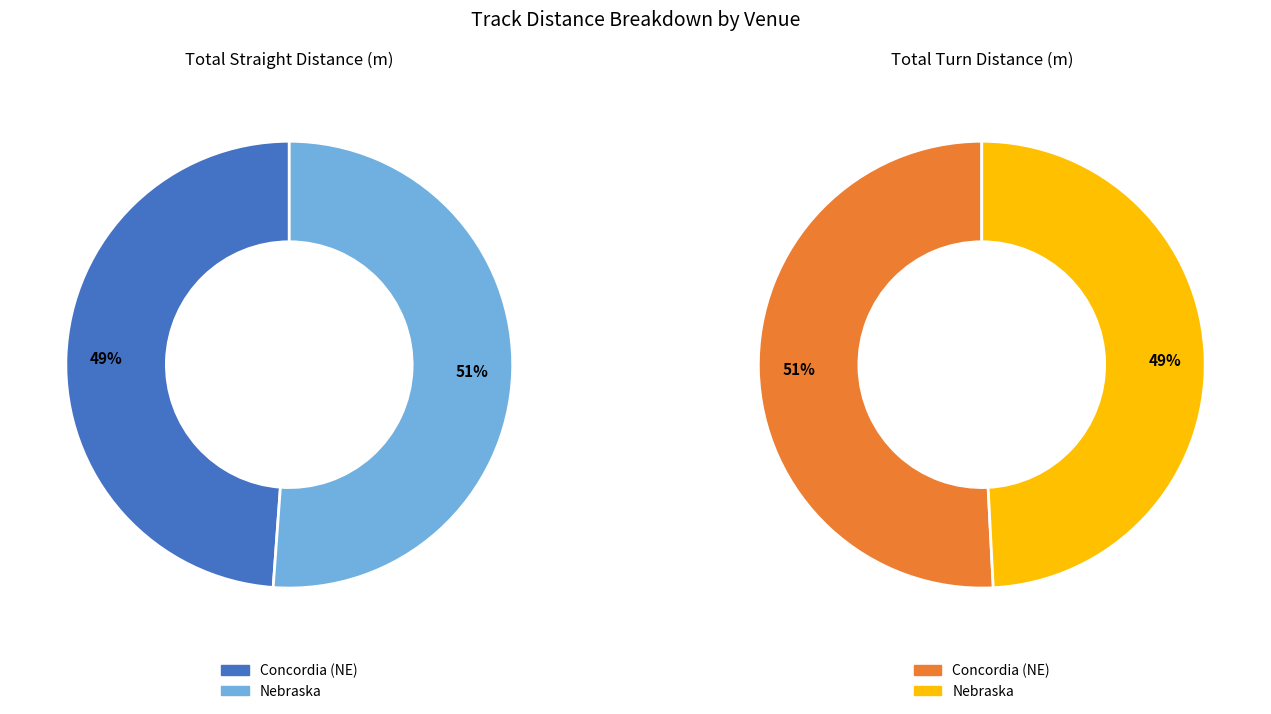

Does Concordia (NE) represent more than half of the total?

No